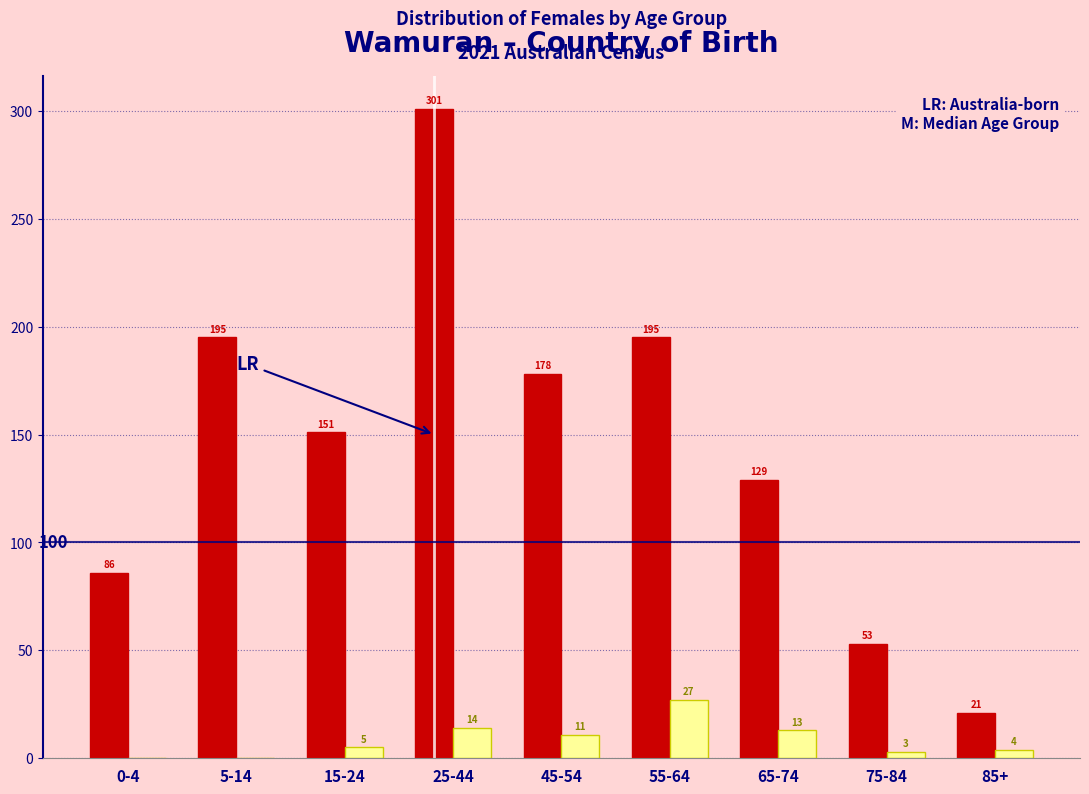

What is the total value across all series at 5-14?

195